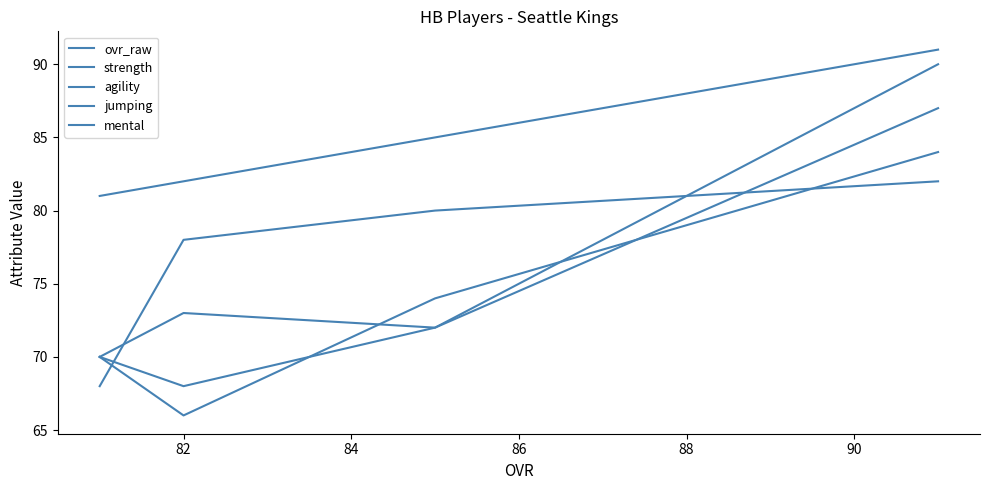

Count the number of categories in the chart.

4